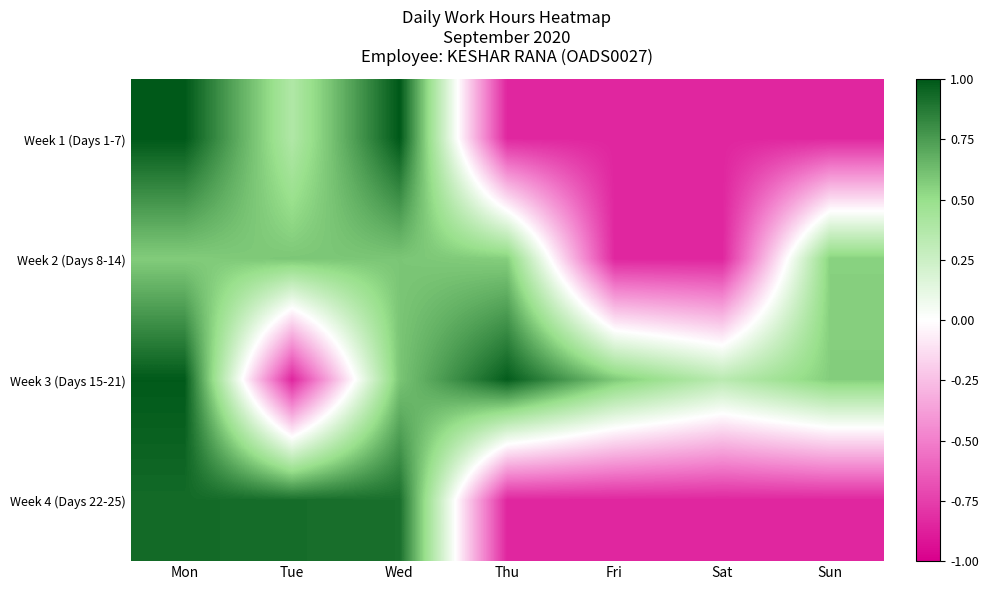

Which series changed the most between Wed and Thu?

Week 1 (Days 1-7)